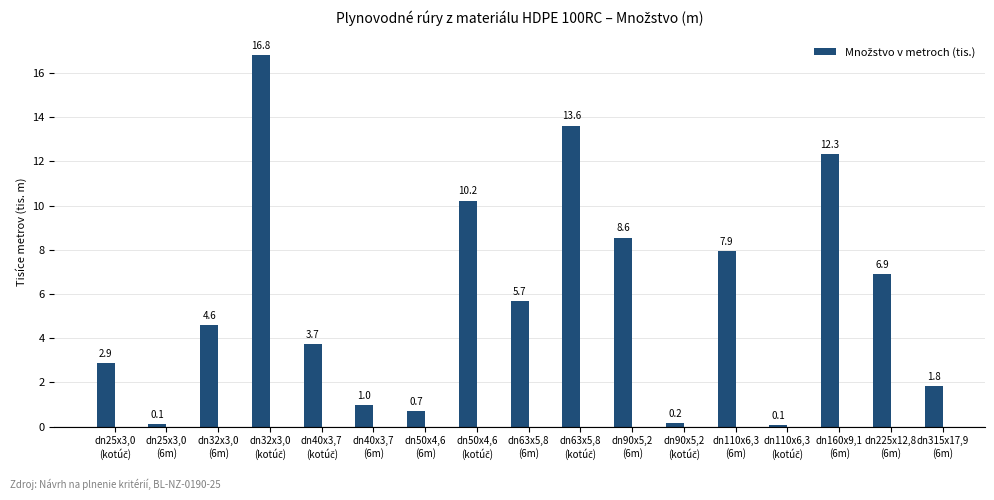

How many values exceed 4?

9